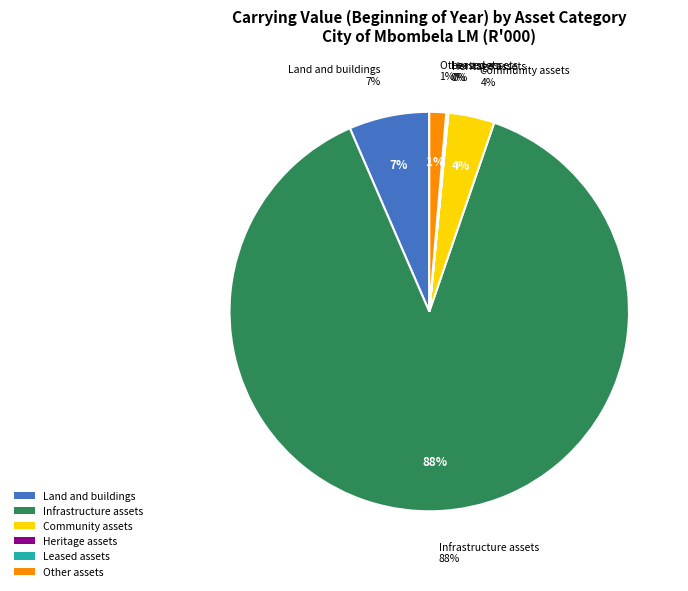

To the nearest percent, what is the difference between the Community assets and Heritage assets slice percentages?

4%